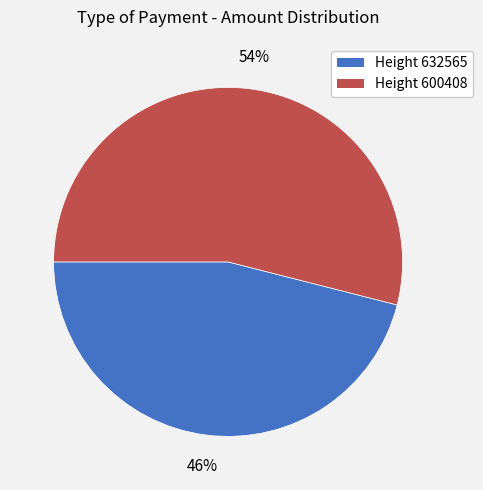

To the nearest percent, what is the average slice percentage?

50%